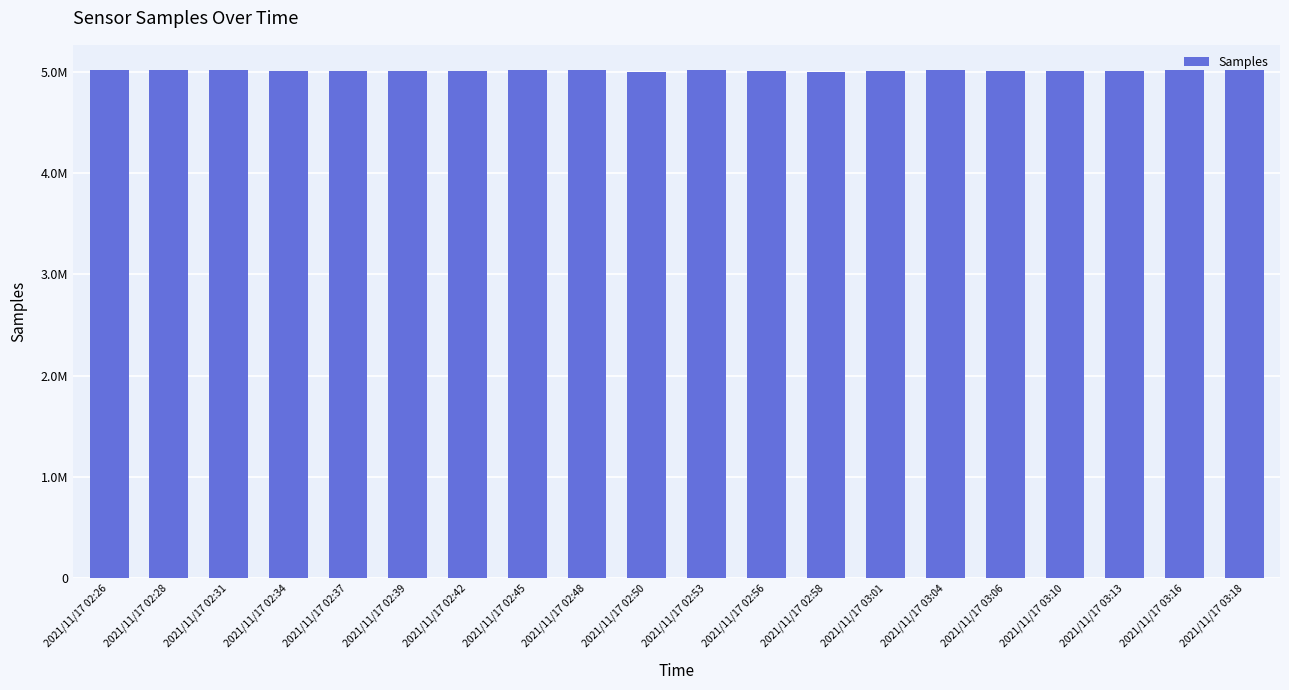

Where is the data nearest to the value 5?

2021/11/17 02:58